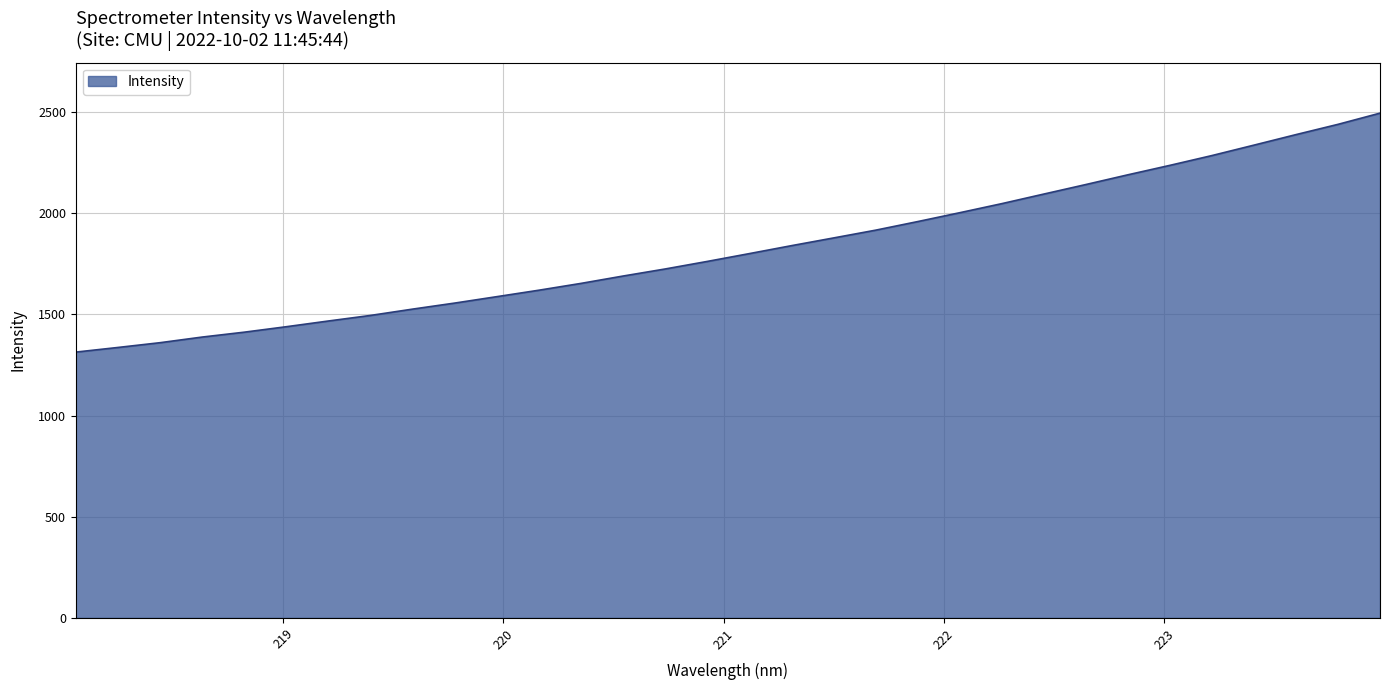

What is the greatest value displayed?

2494.2